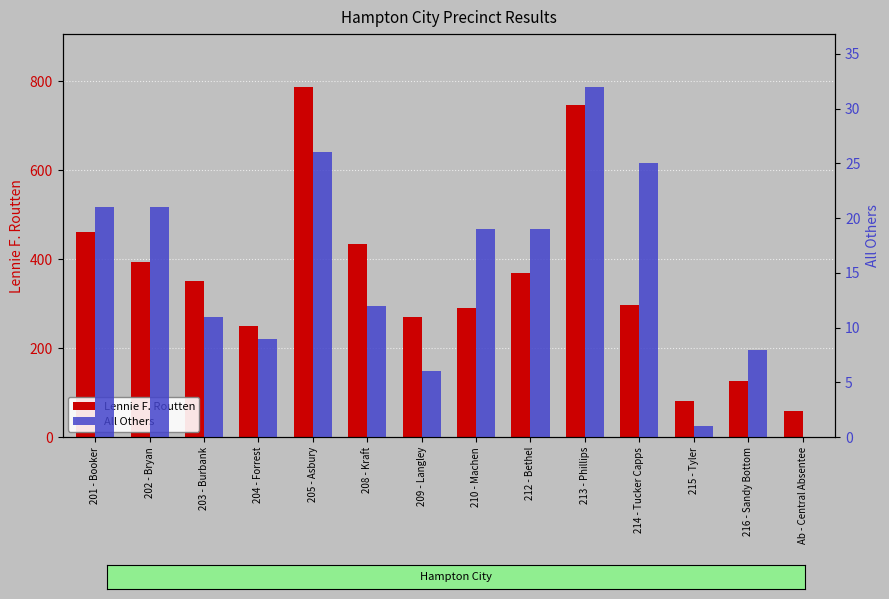

How many bars are there in each group?

2